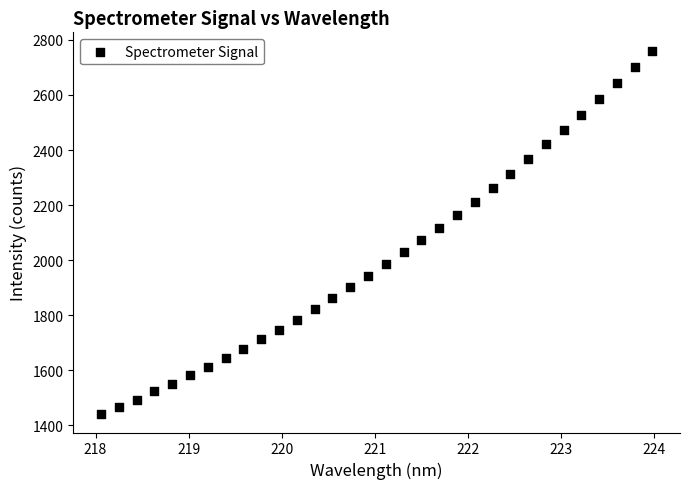

What is the range of X values (max minus min)?

5.9